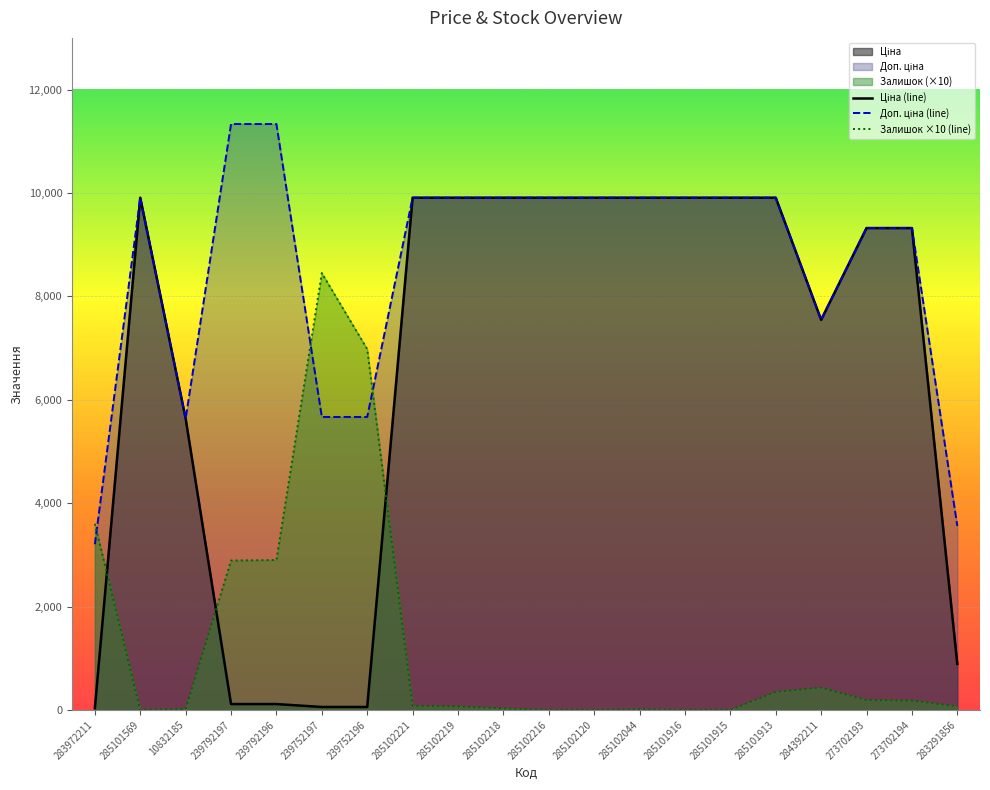

How many lines are shown in the chart?

3